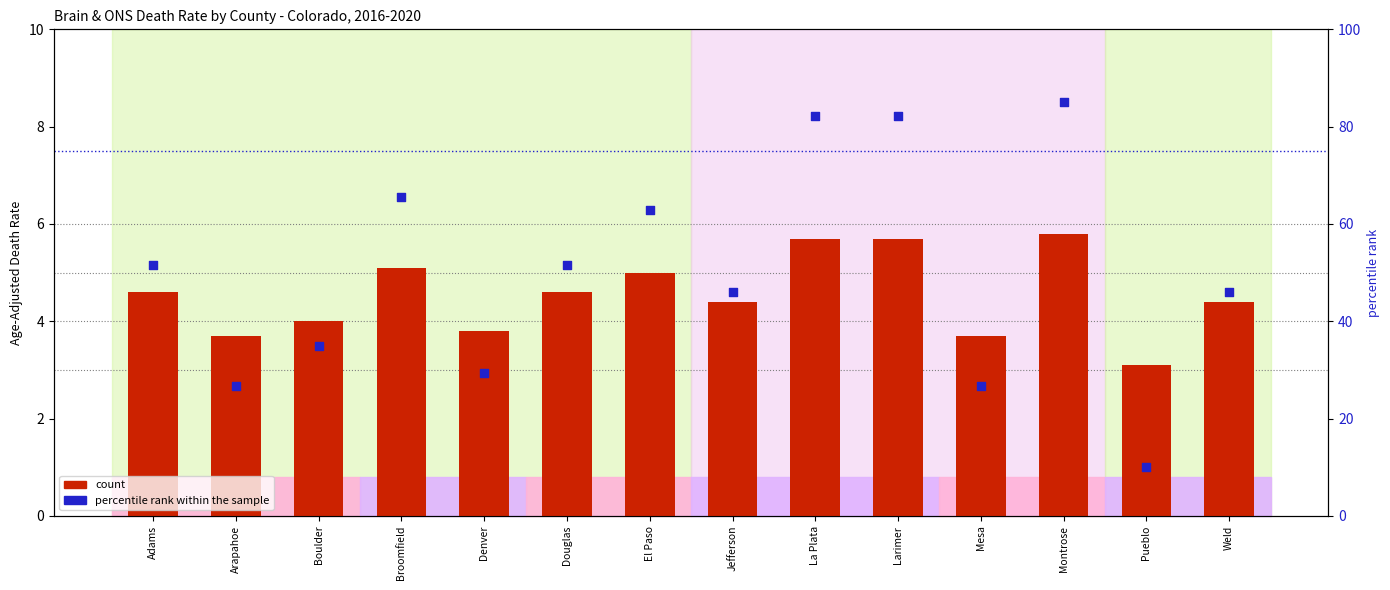

Which series has the largest total across all categories?

percentile rank within the sample